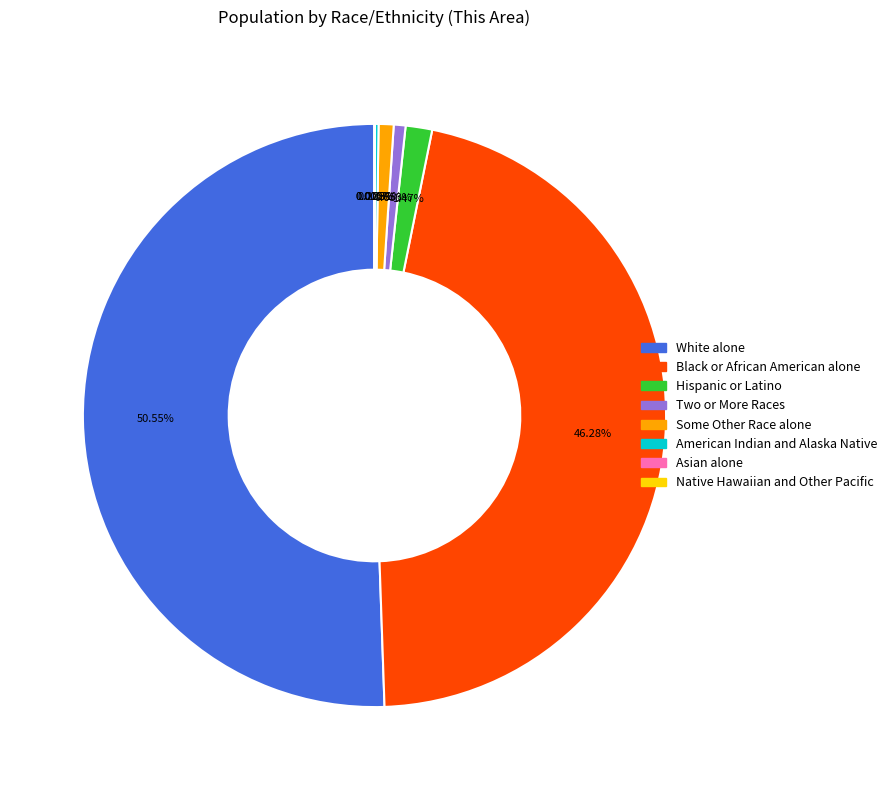

Which slice is the largest?

White alone